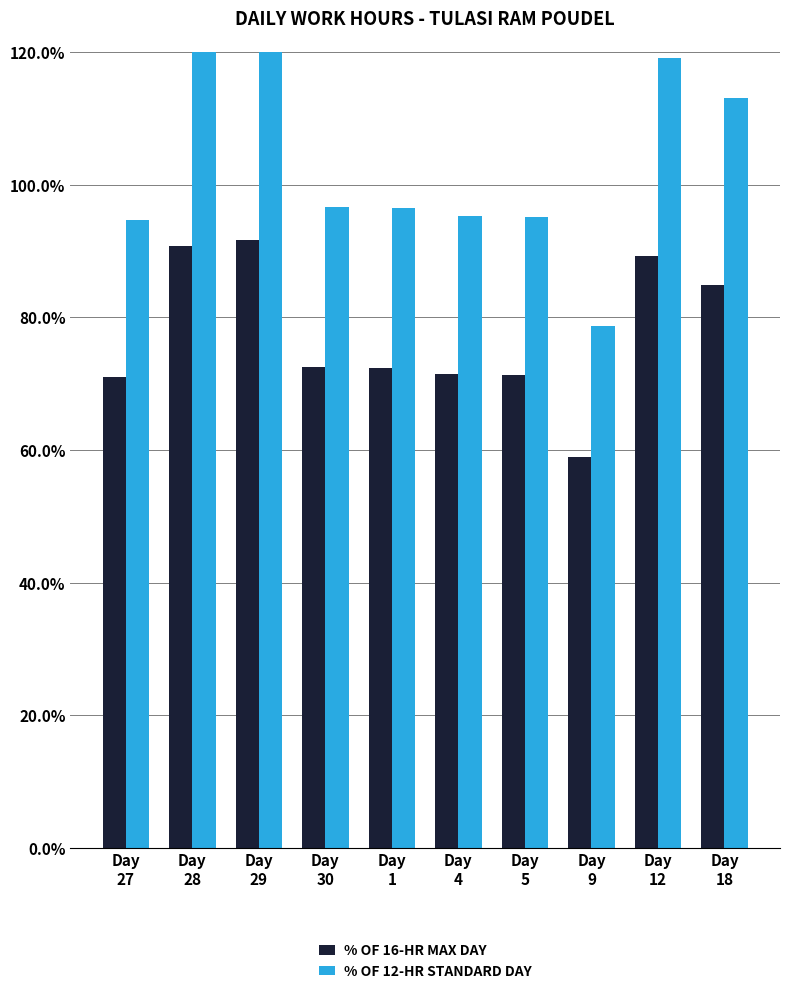

What is the spread (max minus min) of values at Day
27?

0.2